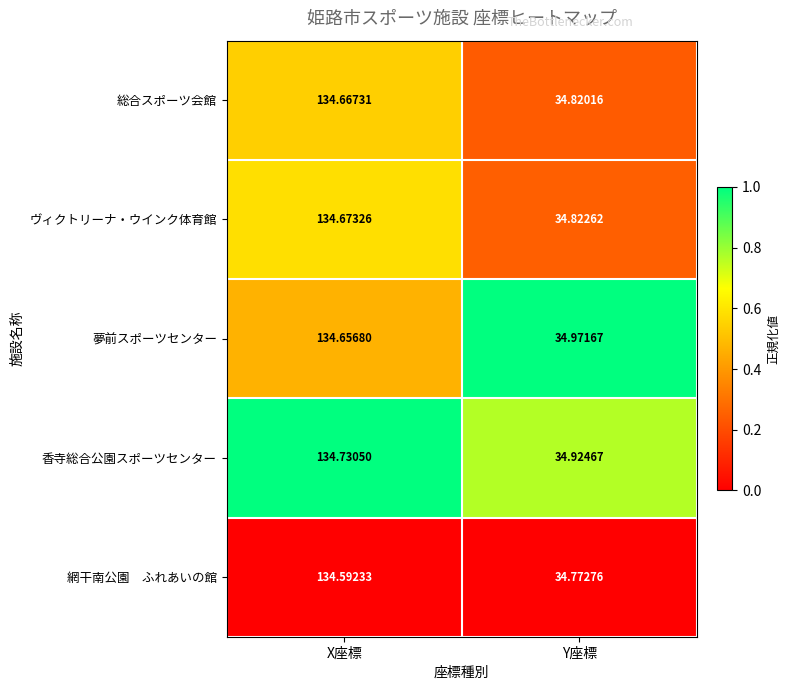

Rank the categories by ヴィクトリーナ・ウインク体育館 value from lowest to highest.

Y座標, X座標